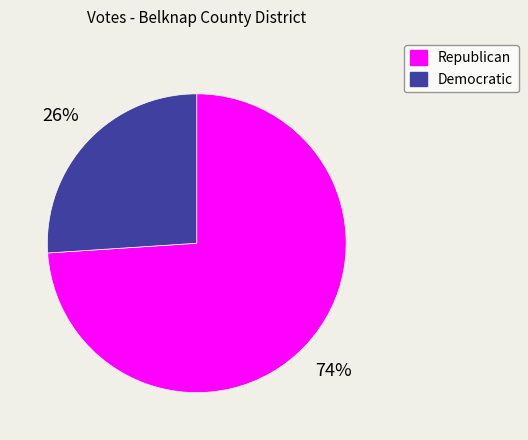

Which slice is the largest?

Republican